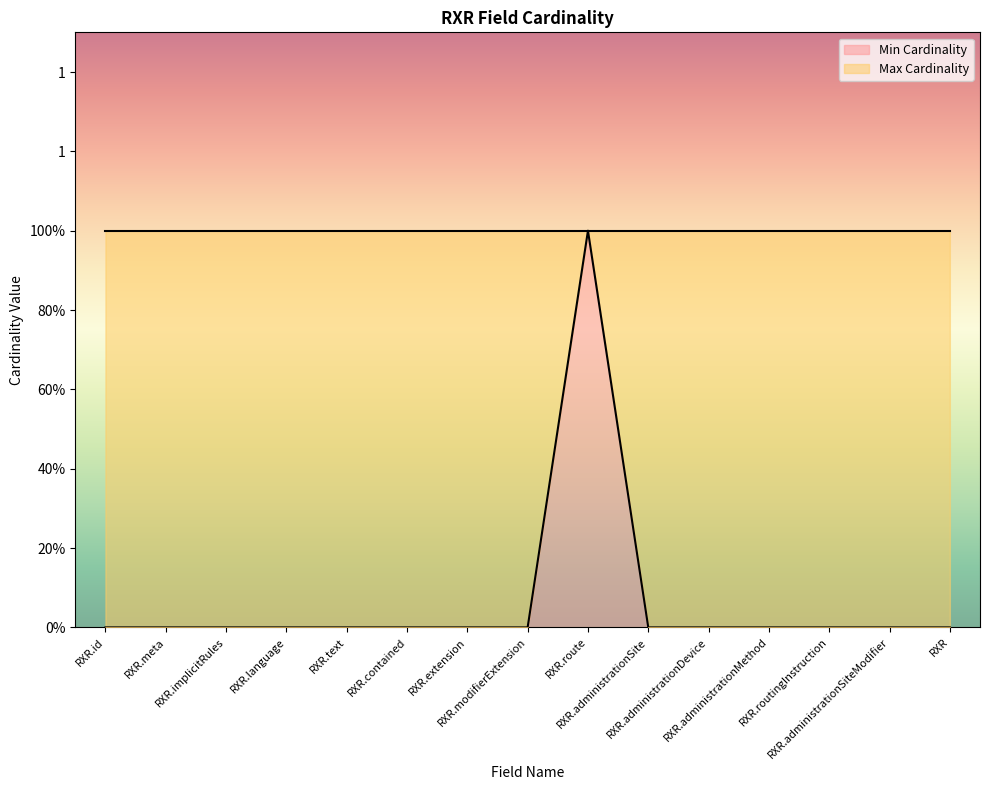

Reading left to right, list all the values displayed in this chart.

RXR.id=0	RXR.meta=0	RXR.implicitRules=0	RXR.language=0	RXR.text=0	RXR.contained=0	RXR.extension=0	RXR.modifierExtension=0	RXR.route=1	RXR.administrationSite=0	RXR.administrationDevice=0	RXR.administrationMethod=0	RXR.routingInstruction=0	RXR.administrationSiteModifier=0	RXR=0